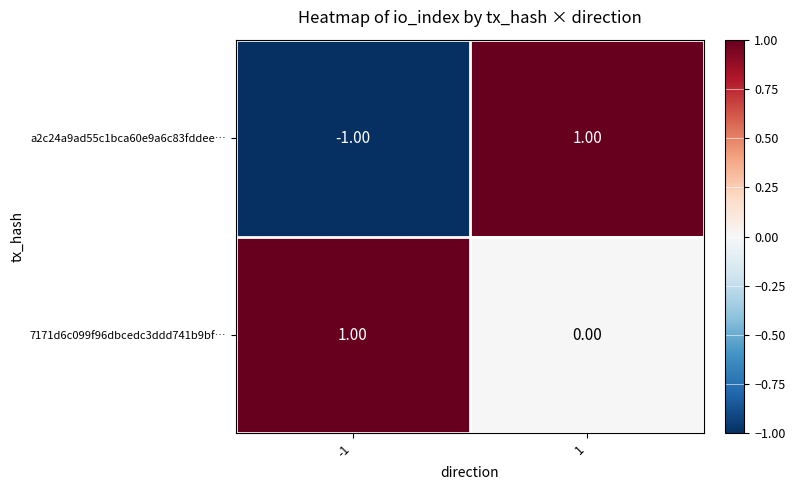

Rank the categories by a2c24a9ad55c1bca60e9a6c83fddee… value from lowest to highest.

-1, 1